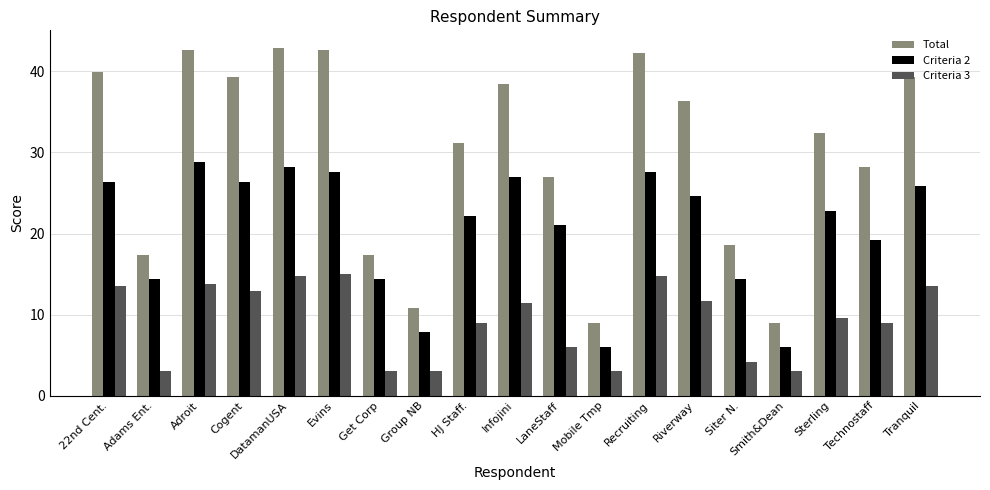

What is the difference between the maximum and second lowest values in the Criteria 2 series?

22.8